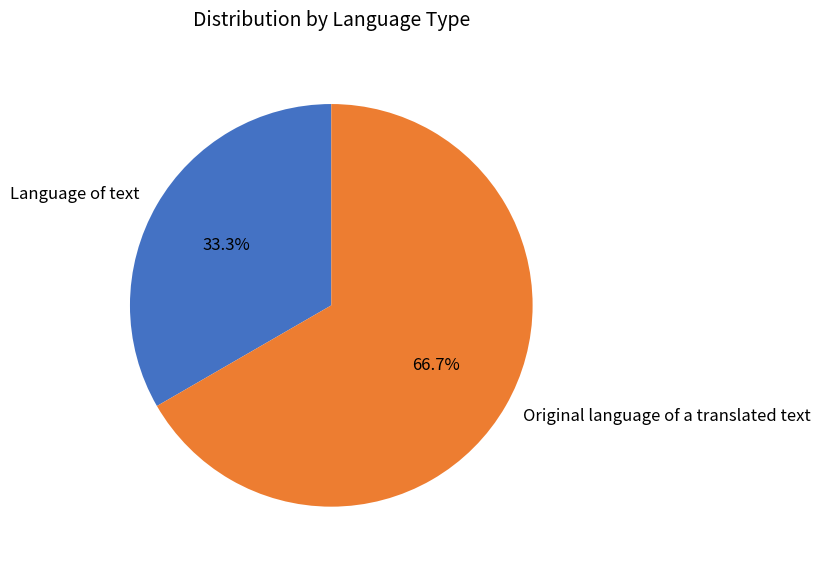

Is there any slice that represents more than half of the pie?

Yes